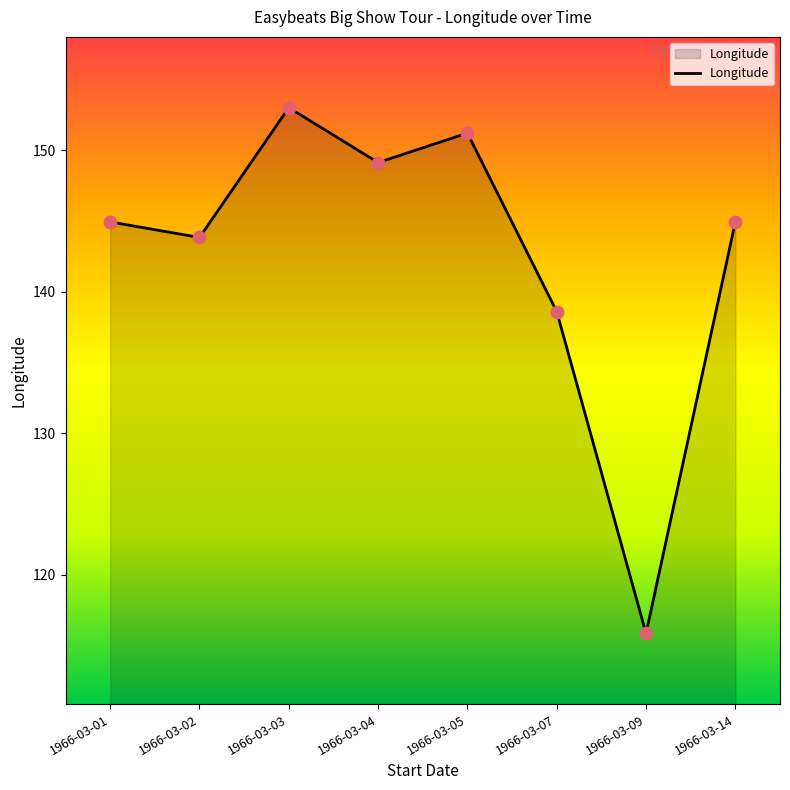

Between 1966-03-05 and 1966-03-02, which is larger?

1966-03-05